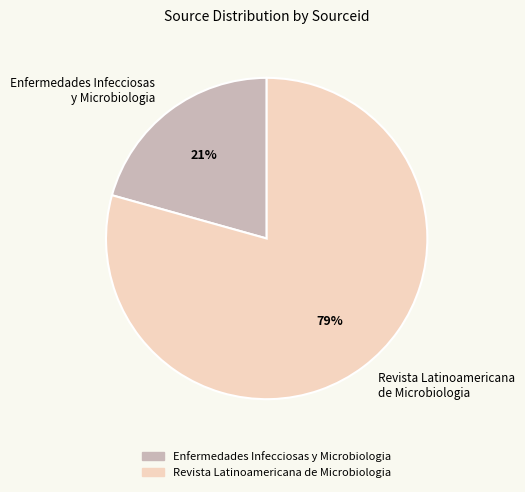

What is the ratio of the value at Enfermedades Infecciosas y Microbiologia to the value at Revista Latinoamericana de Microbiologia?

0.3